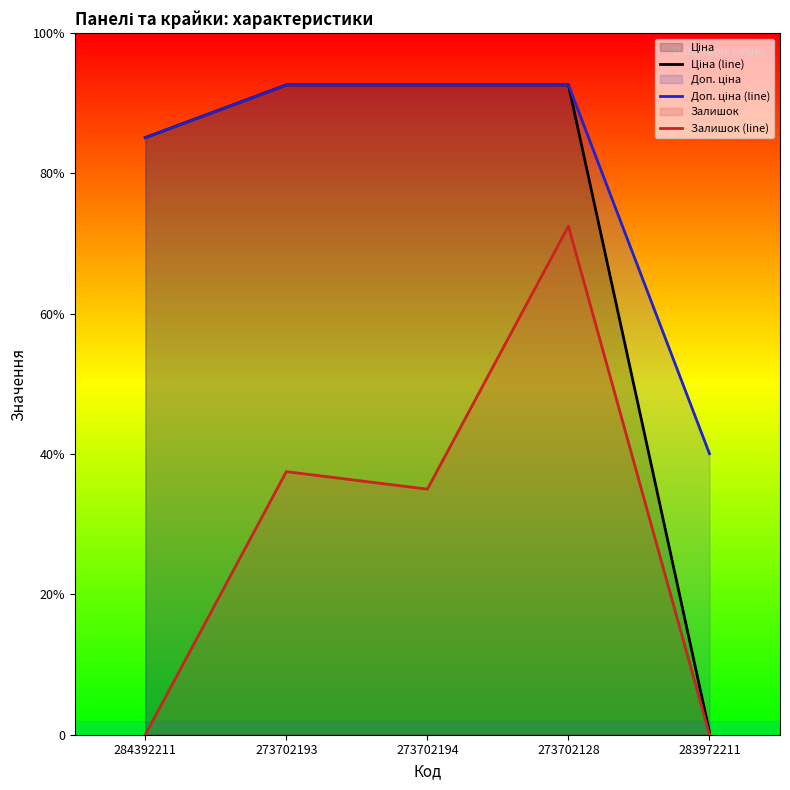

Between 284392211 and 273702194, which series saw the biggest shift?

Залишок (line)